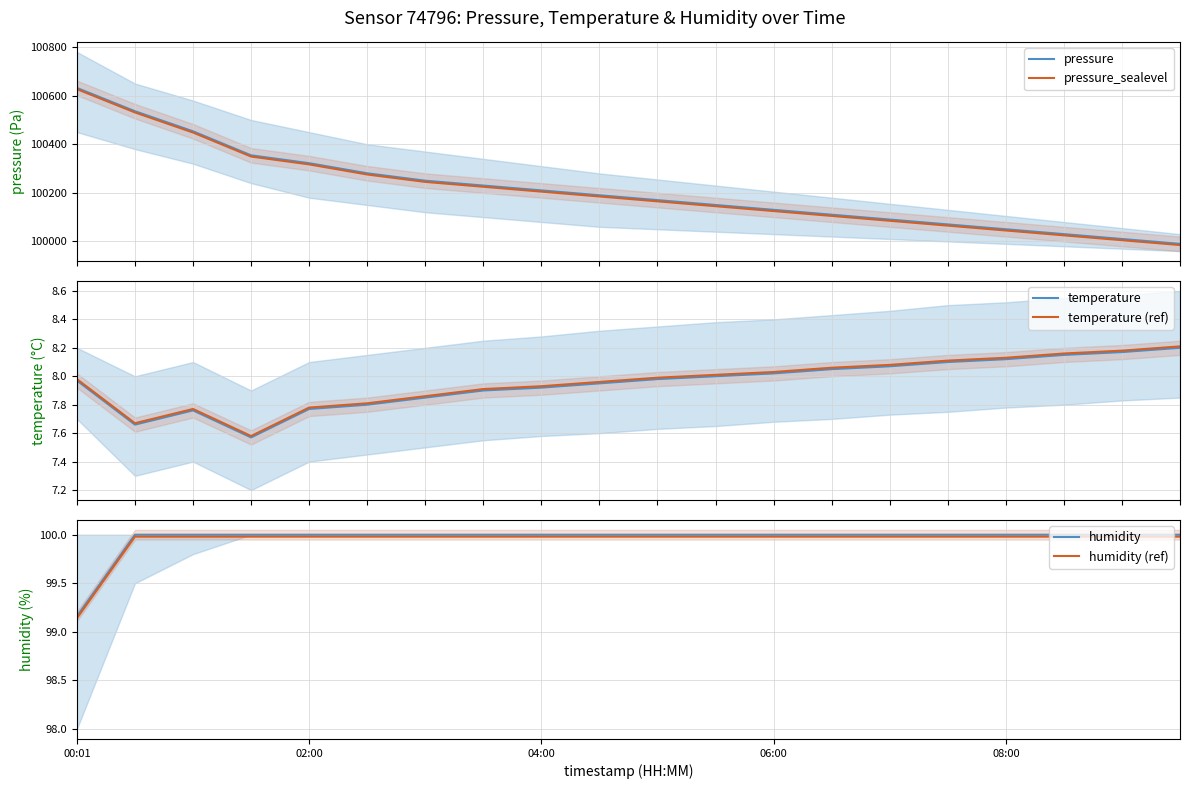

How many categories are shown in the chart?

20